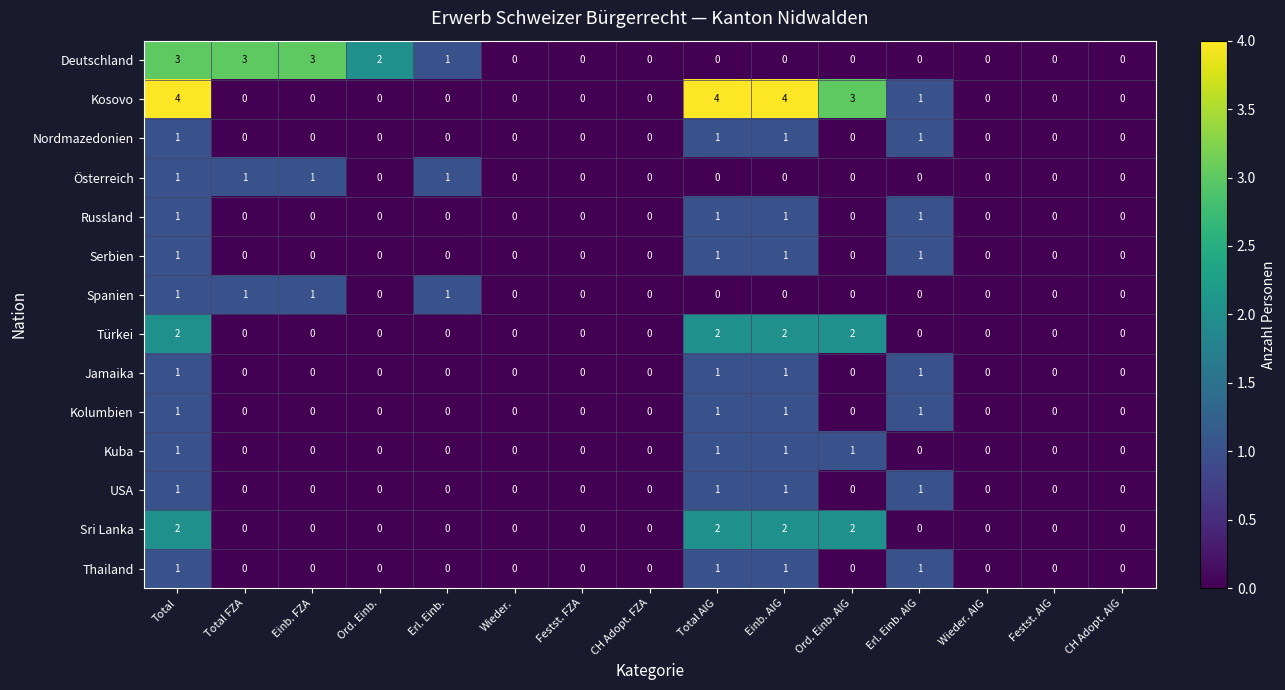

How many positive values does the Deutschland series have?

5